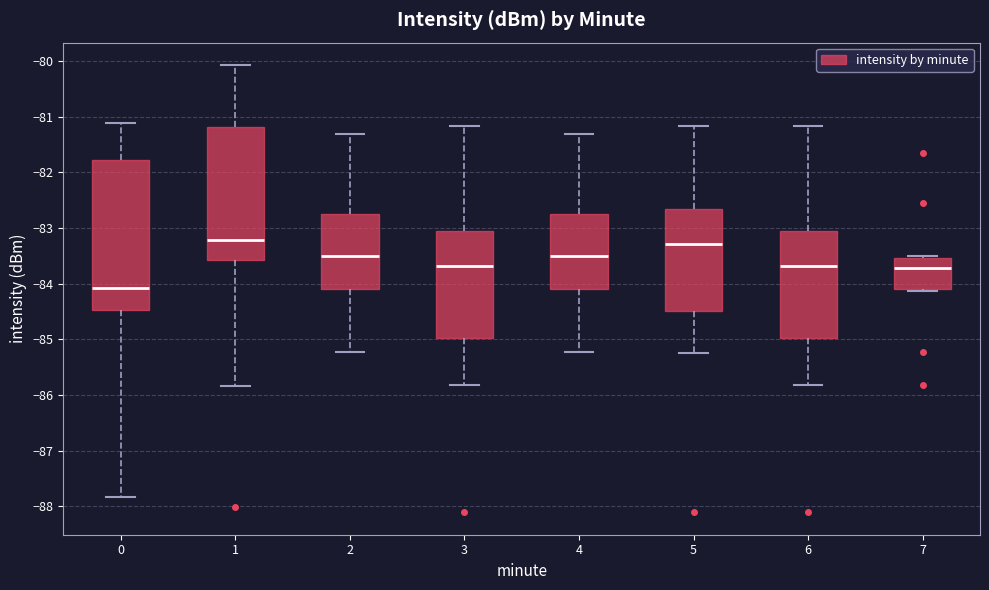

Which box is the tallest, from its lower edge to its upper edge?

0